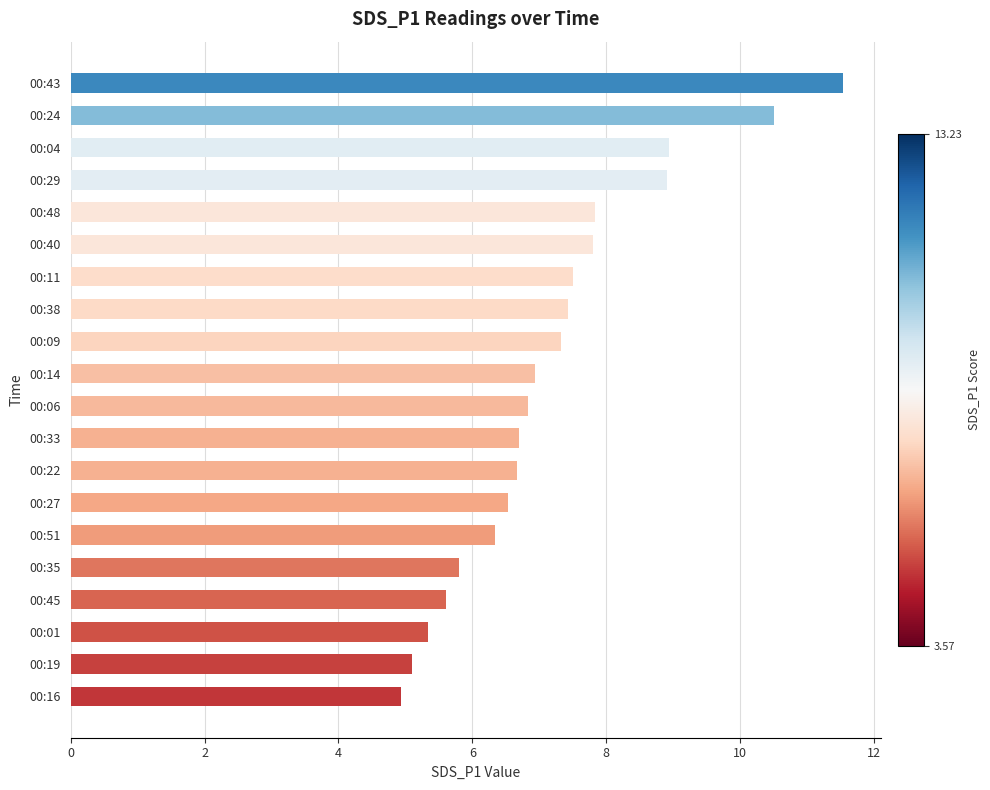

Between 00:19 and 00:06, which is larger?

00:06